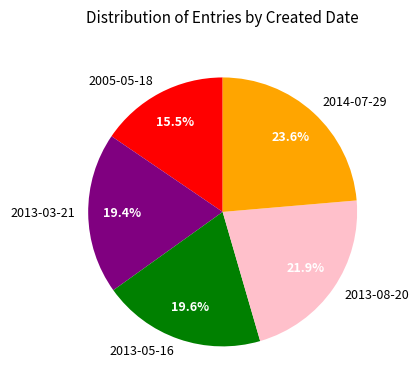

Is there a majority slice in this chart?

No